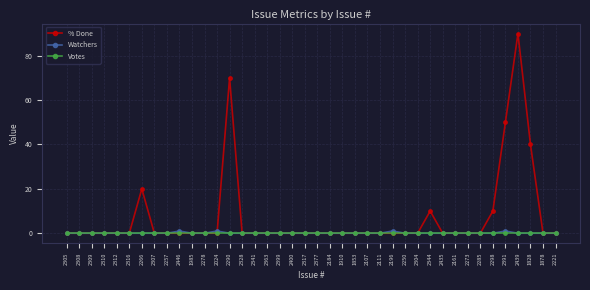

True or false: % Done has more than 0 interior local peaks.

True